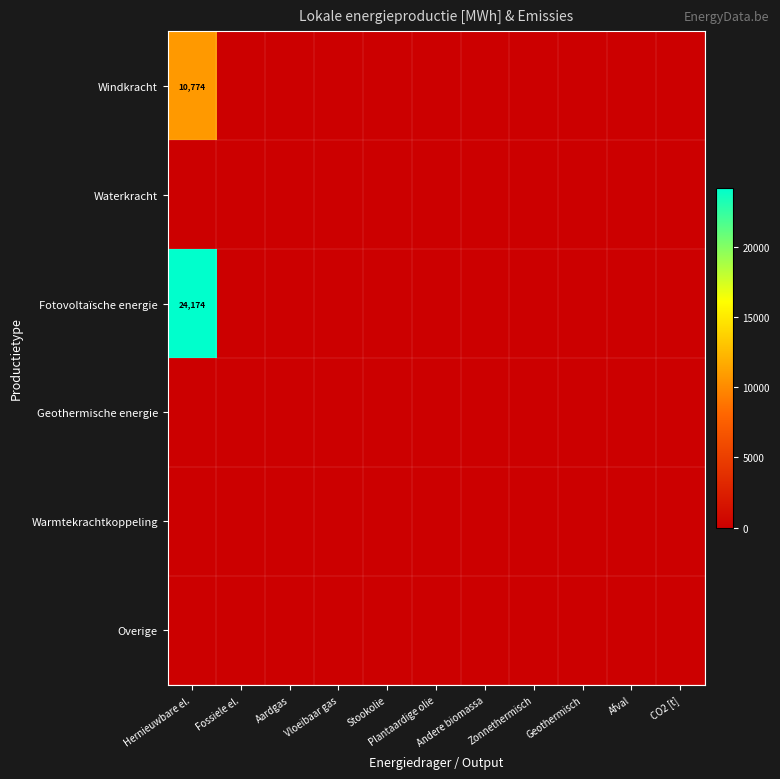

What is the sum of all Windkracht values?

10774.4